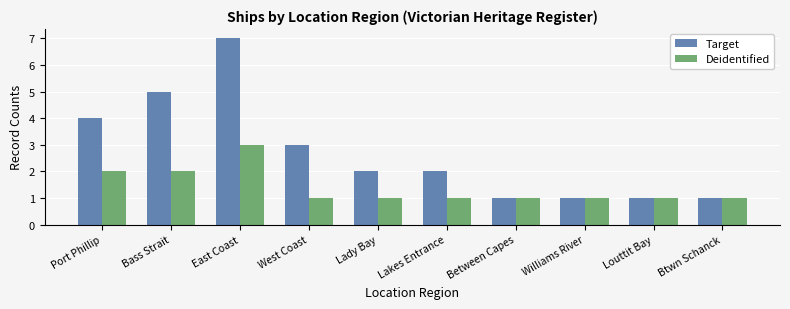

What is the label of the 4th bar from the right?

Between Capes